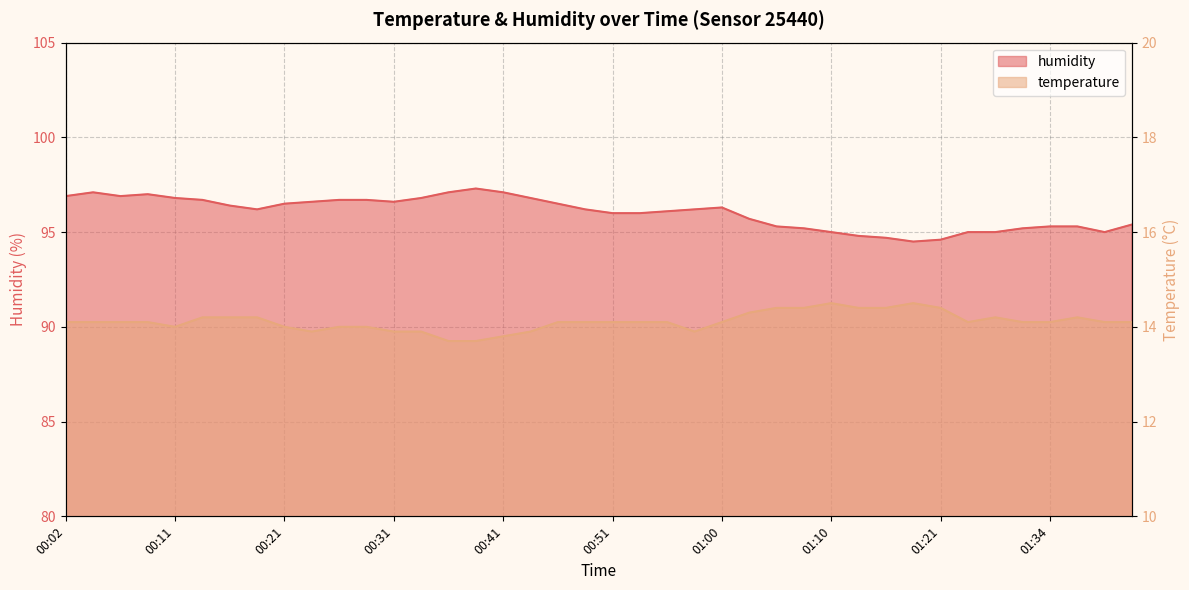

Reading left to right, transcribe all the data shown in this chart.

temperature: 14.1	14.1	14.1	14.1	14.0	14.2	14.2	14.2	14.0	13.9	14.0	14.0	13.9	13.9	13.7	13.7	13.8	13.9	14.1	14.1	14.1	14.1	14.1	13.9	14.1	14.3	14.4	14.4	14.5	14.4	14.4	14.5	14.4	14.1	14.2	14.1	14.1	14.2	14.1	14.1
humidity: 96.9	97.1	96.9	97.0	96.8	96.7	96.4	96.2	96.5	96.6	96.7	96.7	96.6	96.8	97.1	97.3	97.1	96.8	96.5	96.2	96.0	96.0	96.1	96.2	96.3	95.7	95.3	95.2	95.0	94.8	94.7	94.5	94.6	95.0	95.0	95.2	95.3	95.3	95.0	95.4